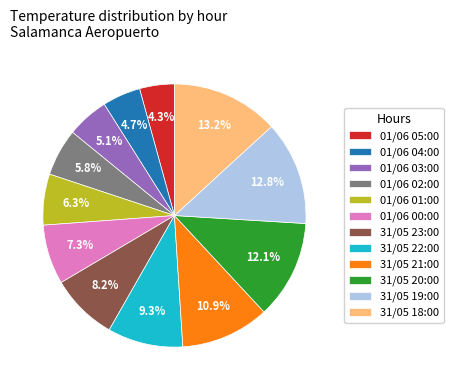

Does any single category account for the majority?

No